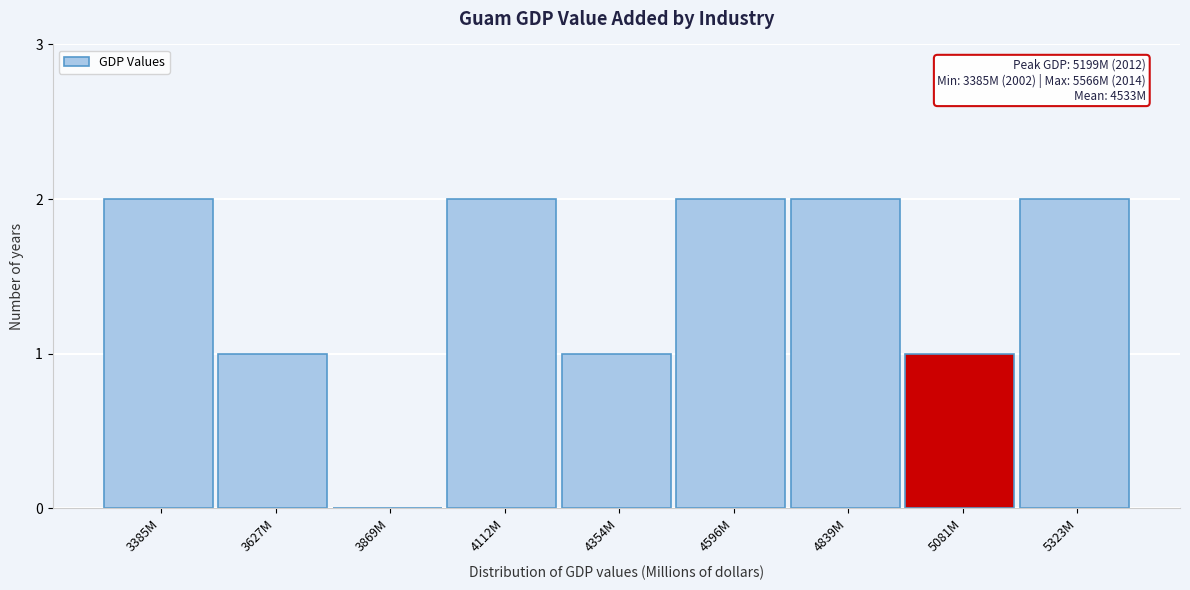

Reading left to right, transcribe all the data shown in this chart.

3385M=2	3627M=1	3869M=0	4112M=2	4354M=1	4596M=2	4839M=2	5081M=1	5323M=2